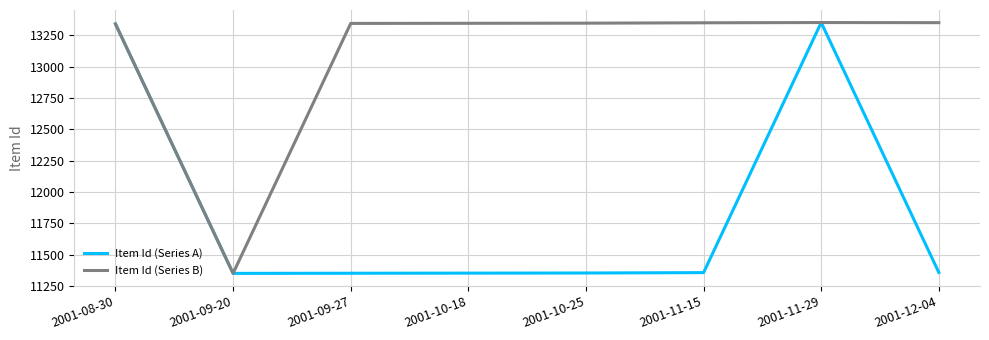

What is the lowest value of the Item Id (Series A) series?

11350